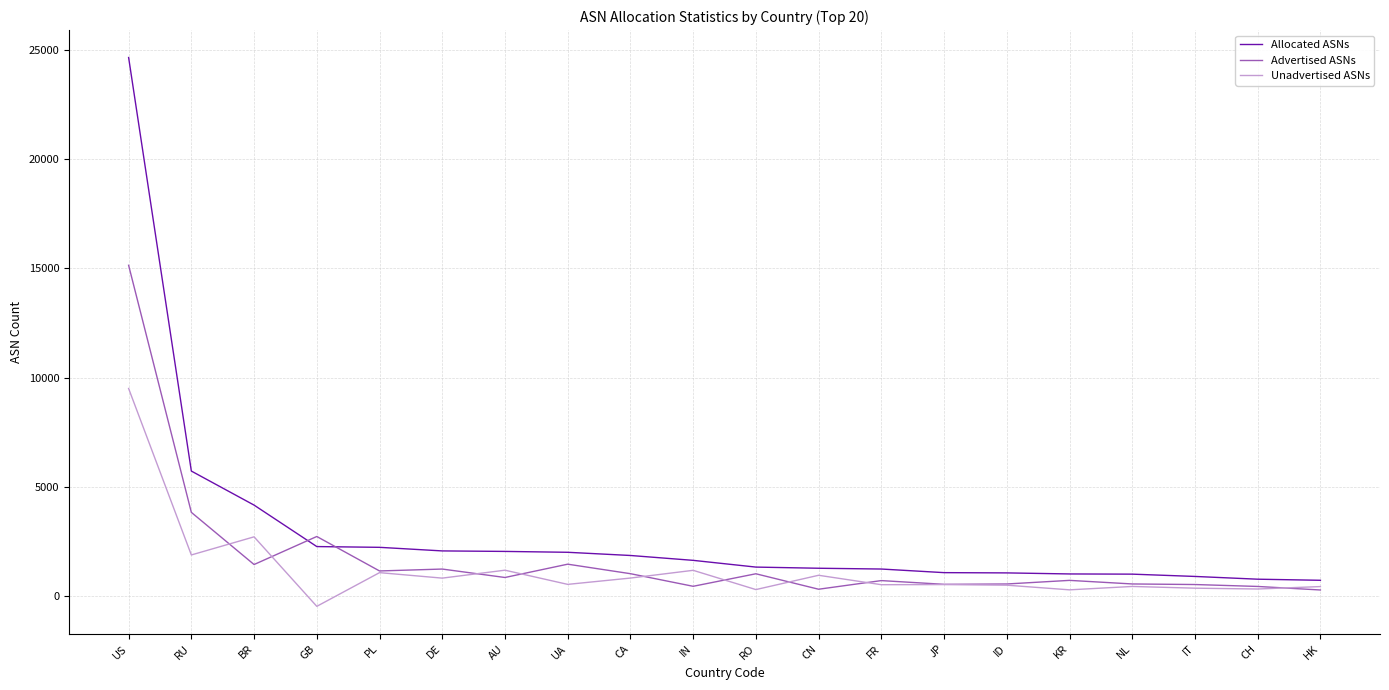

At which category is the sum across all series the highest?

US